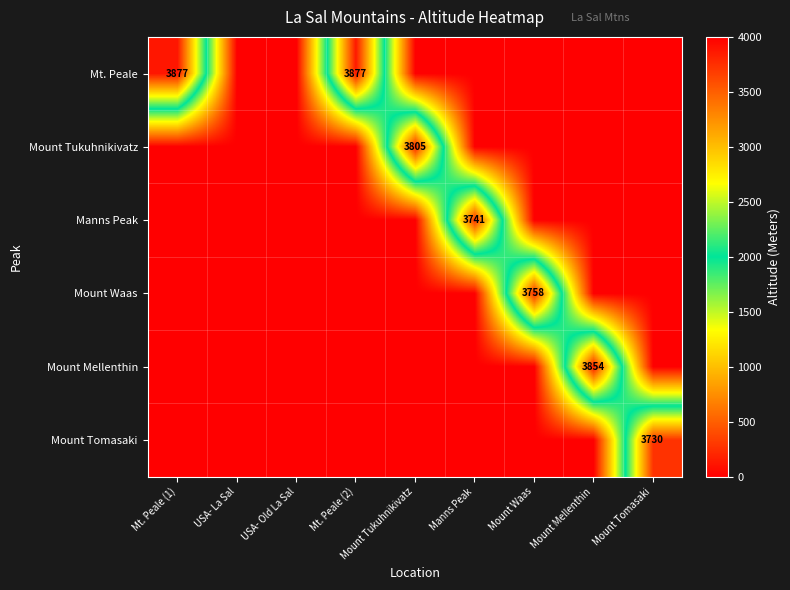

Which category has the highest value across all series?

Mt. Peale (1)